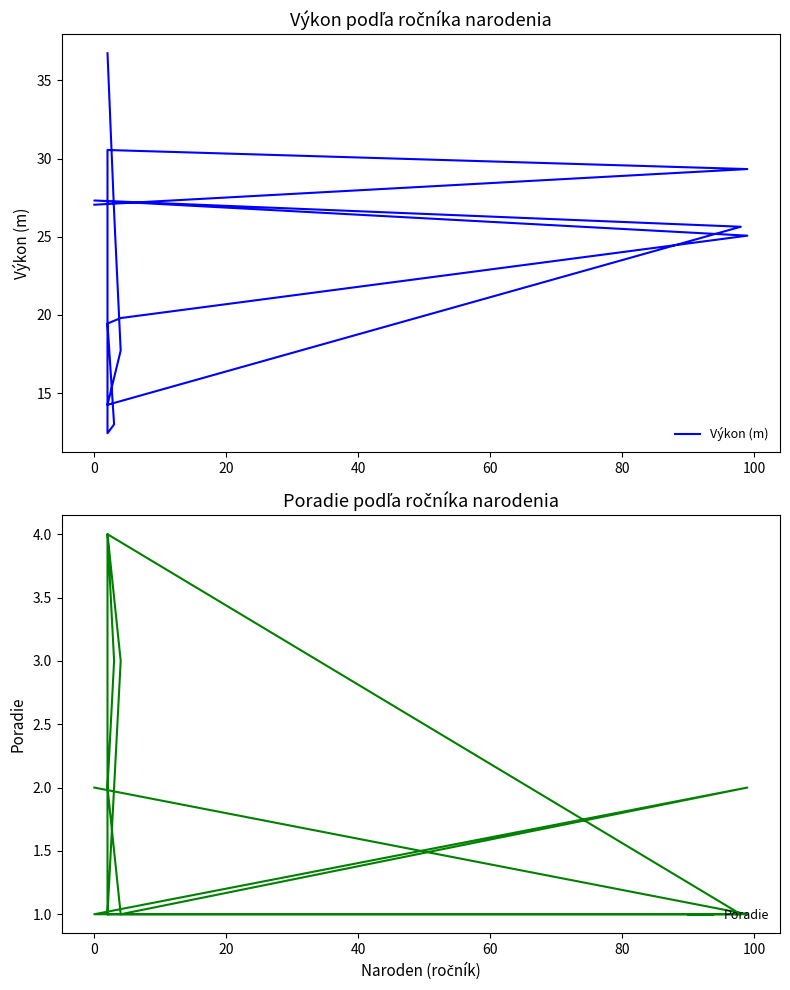

What is the average value of the Poradie series?

2.0